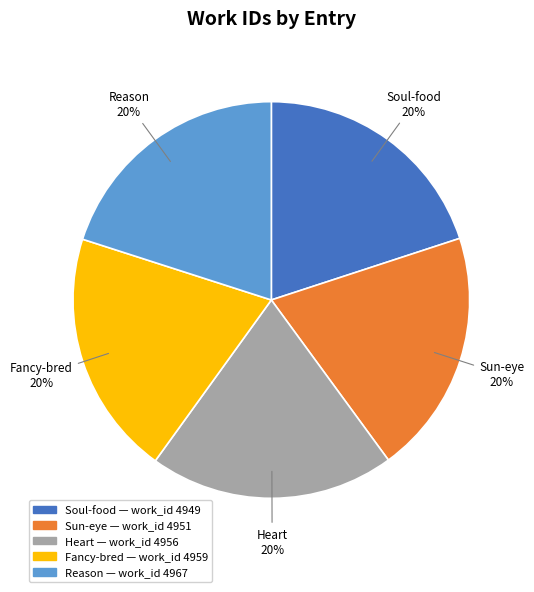

Is there a majority slice in this chart?

No